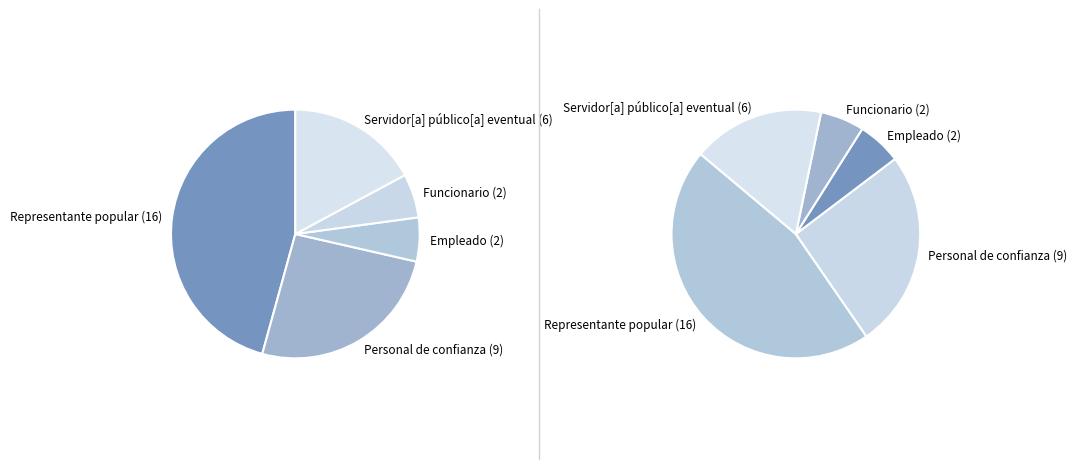

How many segments does this pie chart have?

5